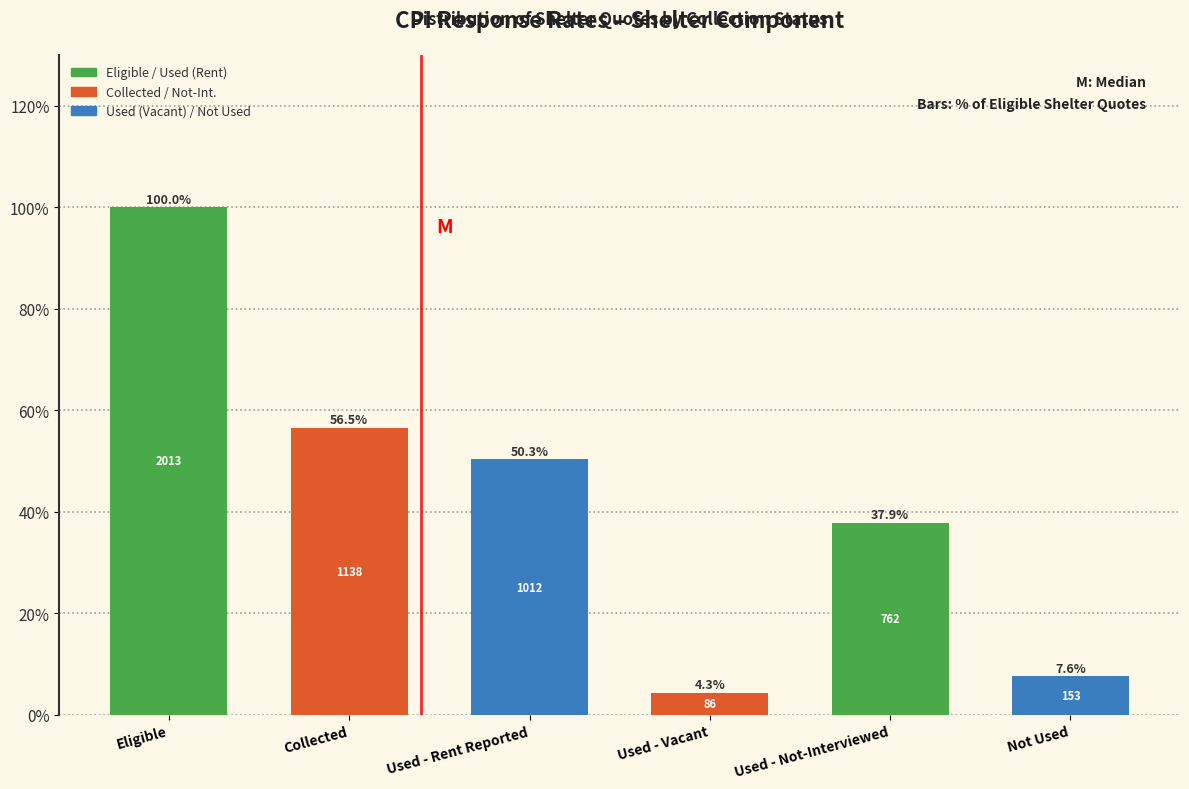

Reading left to right, transcribe all the data shown in this chart.

100.0	56.5	50.3	4.3	37.9	7.6